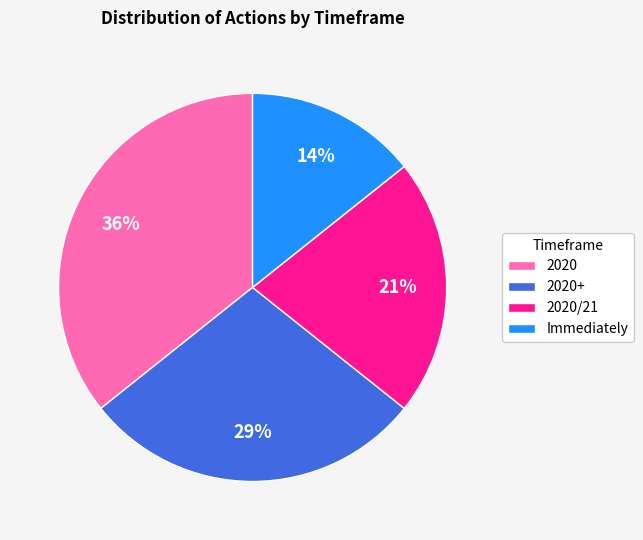

True or false: Immediately accounts for 7% of the total.

False